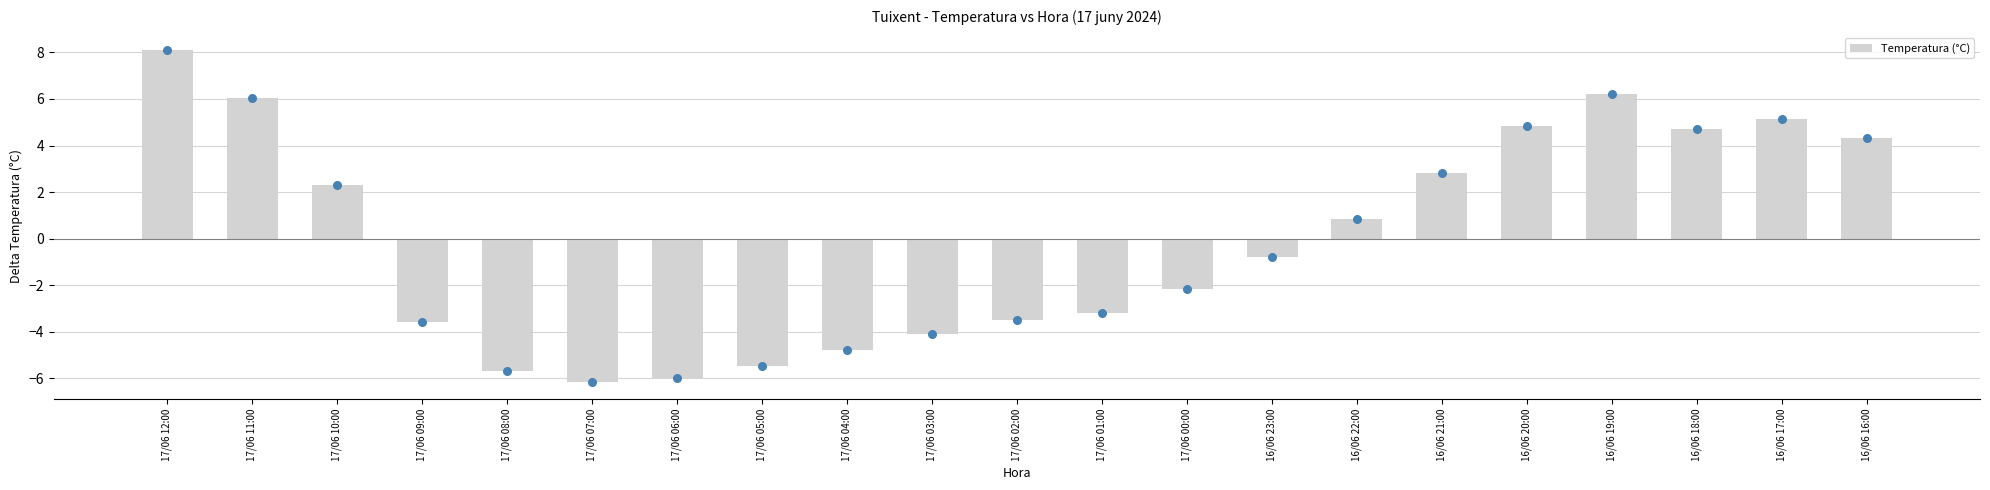

Between 17/06 12:00 and 17/06 06:00, which is larger?

17/06 12:00